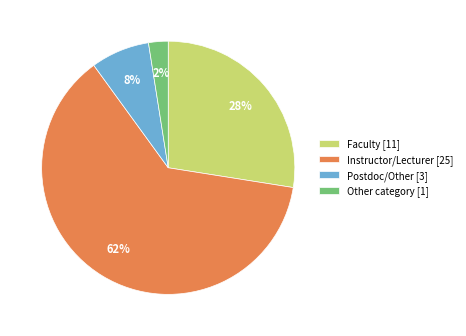

To the nearest percent, what percentage of the pie is Instructor/Lecturer [25]?

62%